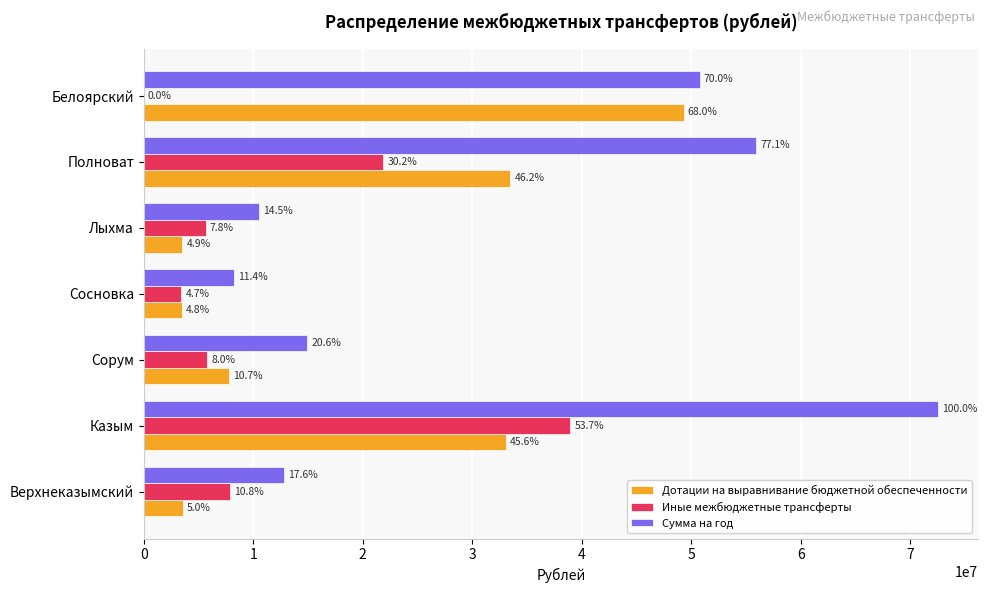

At which label does Дотации на выравнивание бюджетной обеспеченности first exceed 7751400?

Казым